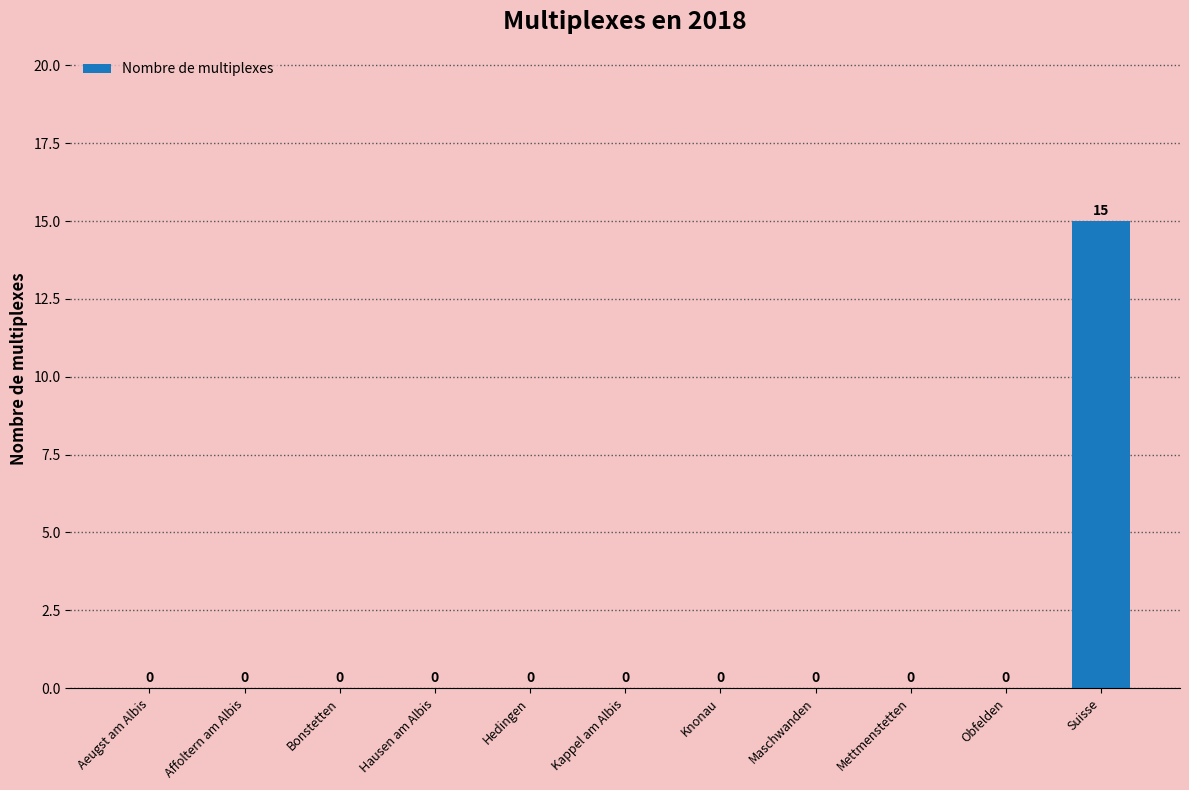

What is the sum of all values?

15